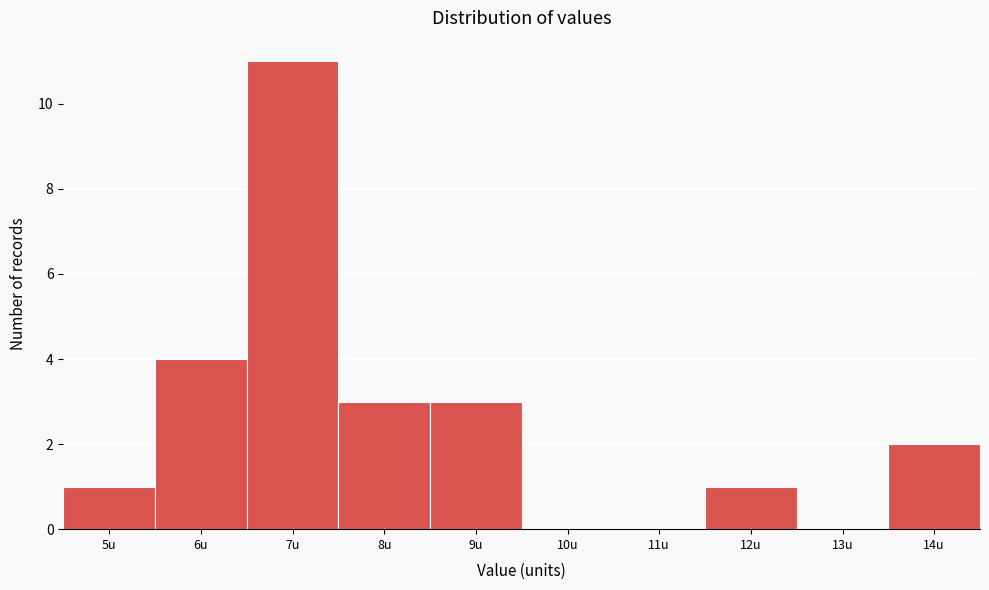

Reading left to right, what are all the values shown in this chart?

5u=1	6u=4	7u=11	8u=3	9u=3	10u=0	11u=0	12u=1	13u=0	14u=2